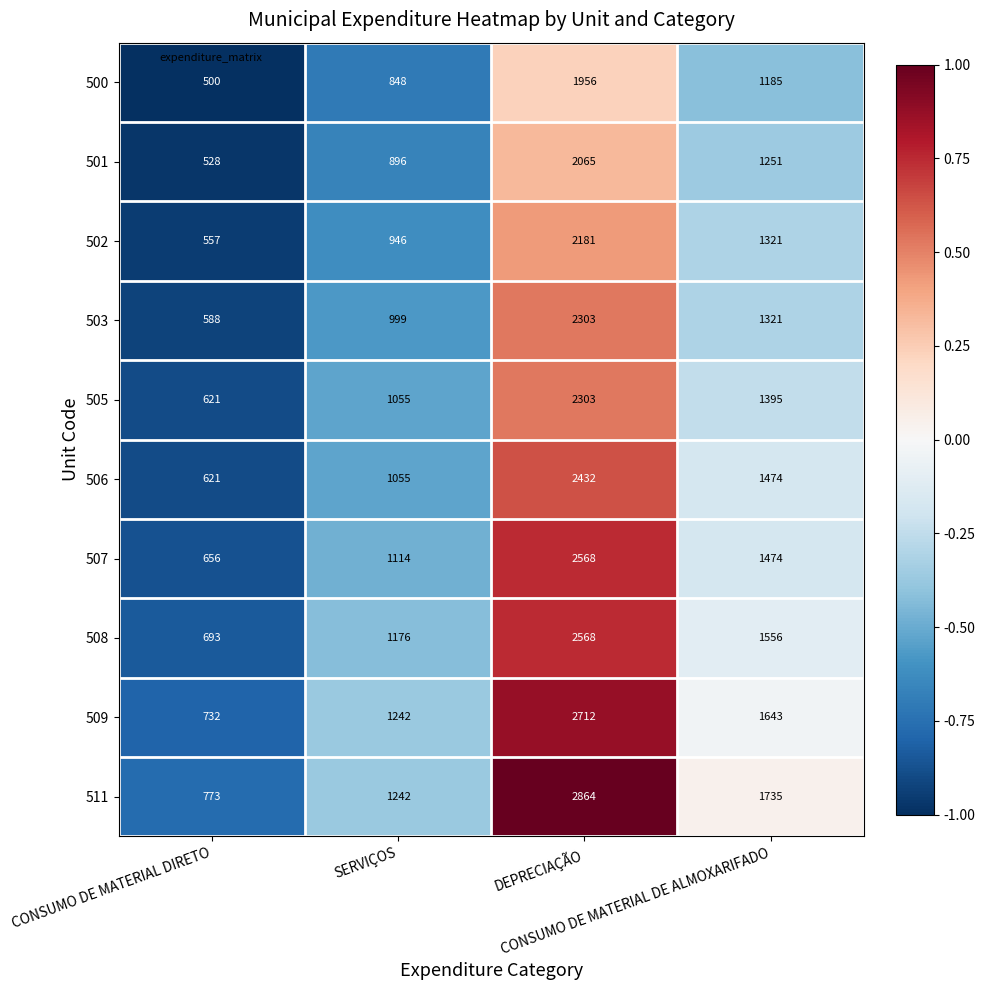

Which category has the lowest value across all series?

CONSUMO DE MATERIAL DIRETO